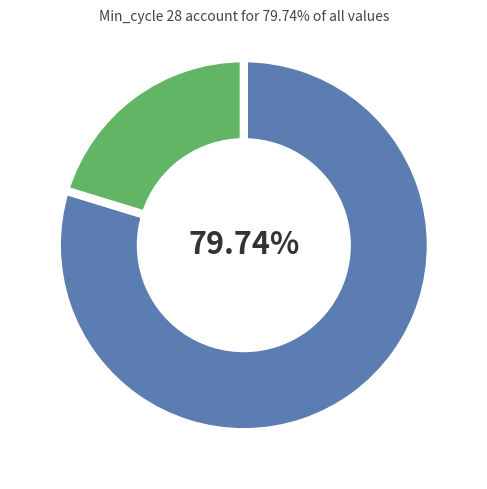

Is there any slice that represents more than half of the pie?

Yes